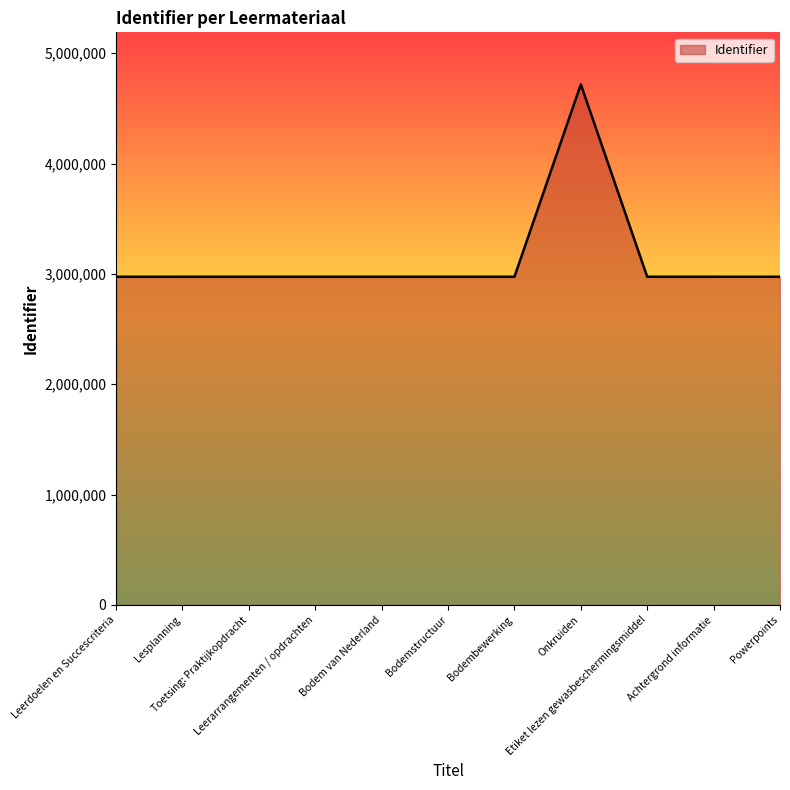

What is the approximate value at Onkruiden, to the nearest 50?

4717250